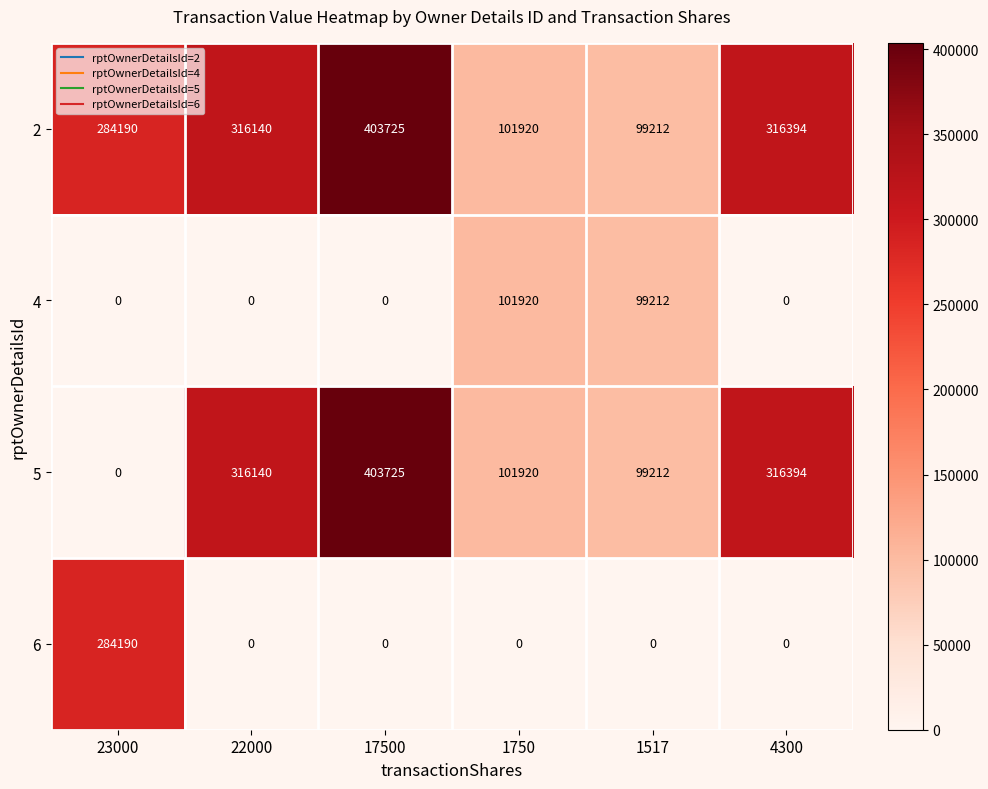

What is the total value across all series at 1517?

297636